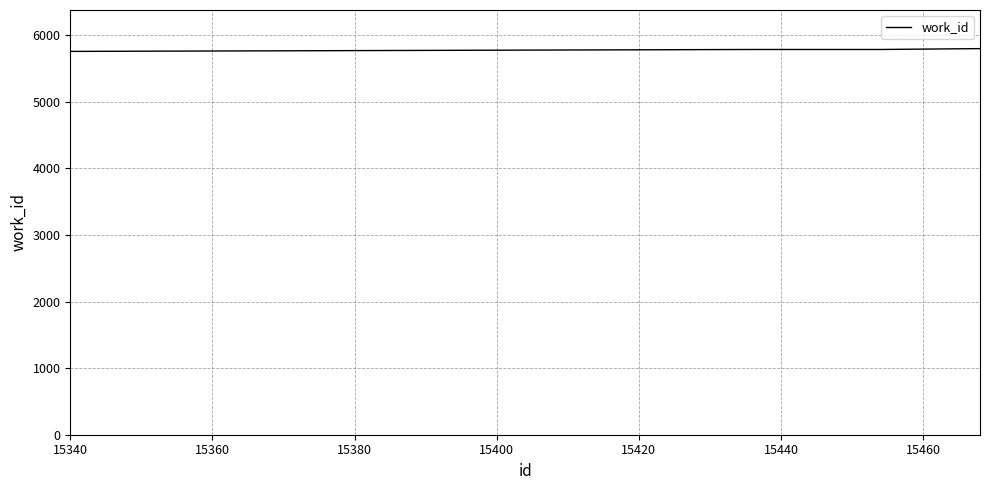

Count the number of categories in the chart.

10